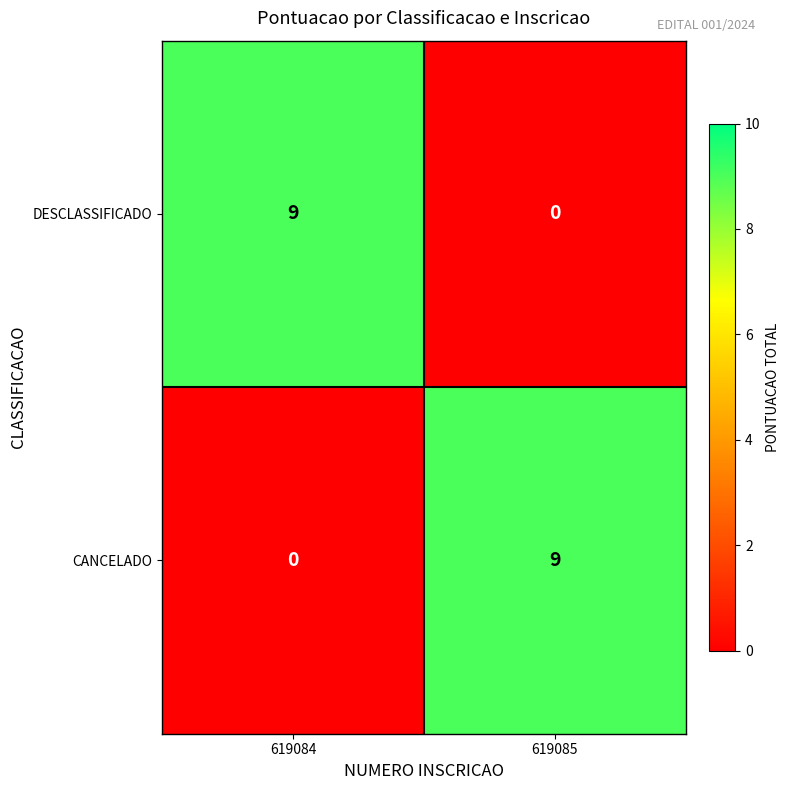

What is the total value across all series at 619085?

9